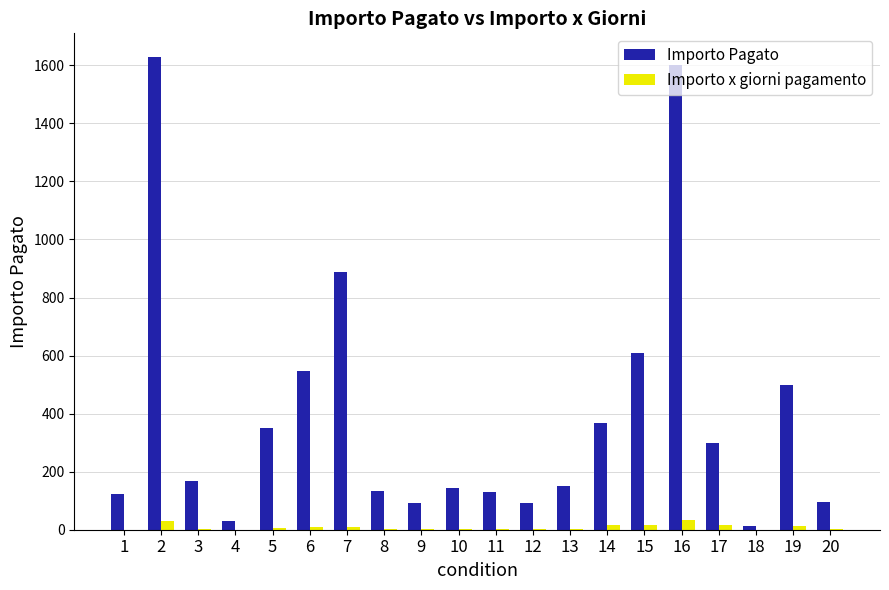

What is the approximate value of Importo x giorni pagamento at 11?

1.2